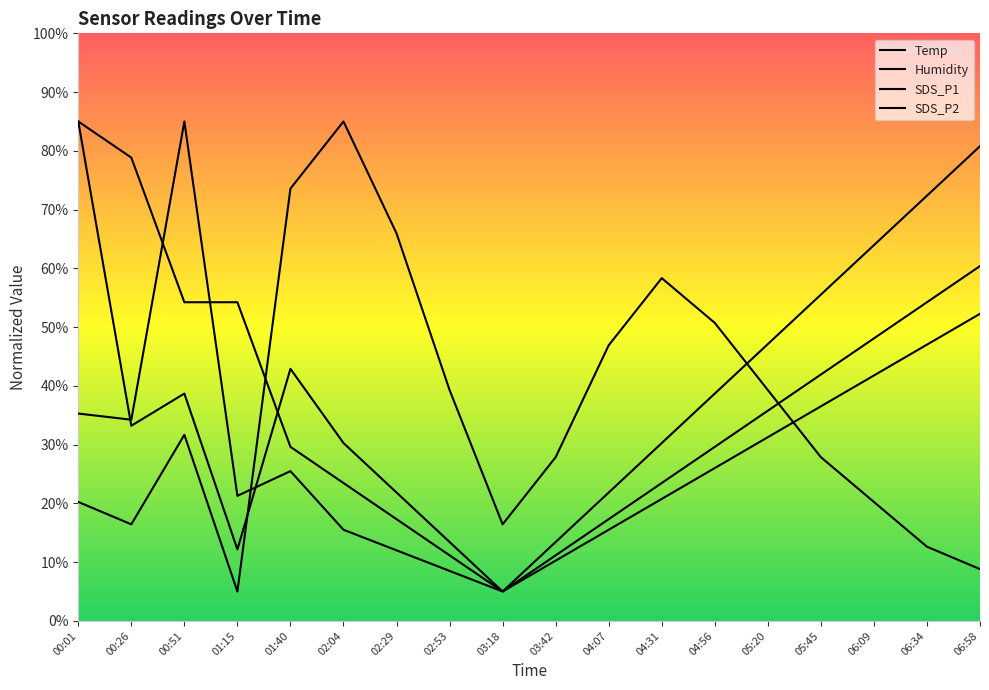

What is the value of the Temp point at the 5th from the left?

29.6